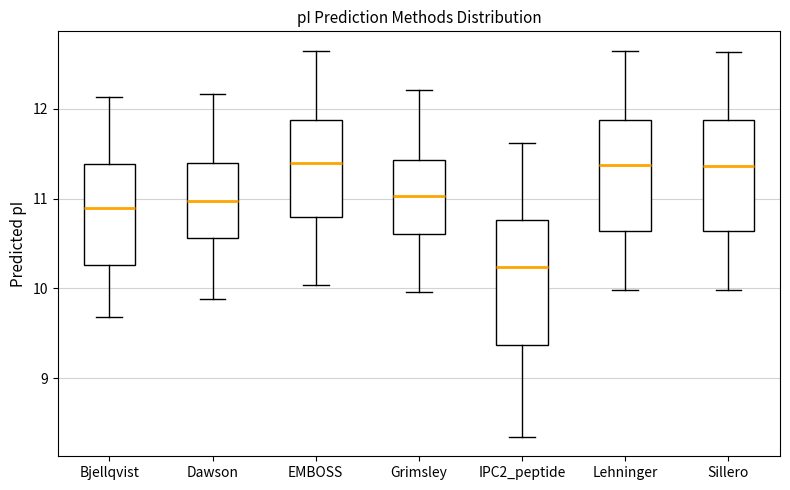

Which box is the tallest, from its lower edge to its upper edge?

IPC2_peptide